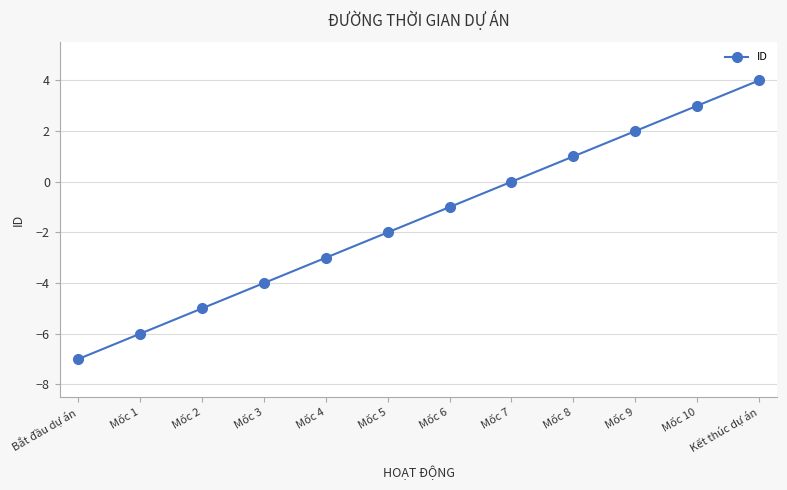

List the labels in order of value, smallest first.

Bắt đầu dự án, Mốc 1, Mốc 2, Mốc 3, Mốc 4, Mốc 5, Mốc 6, Mốc 7, Mốc 8, Mốc 9, Mốc 10, Kết thúc dự án